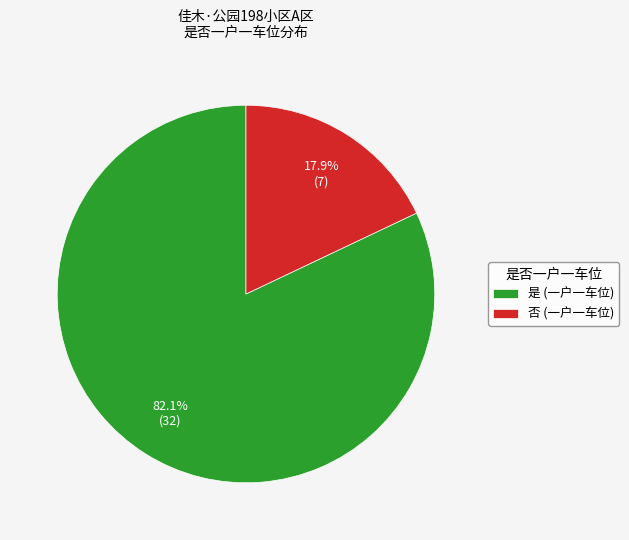

What percentage is NOT represented by 是?

17.9%